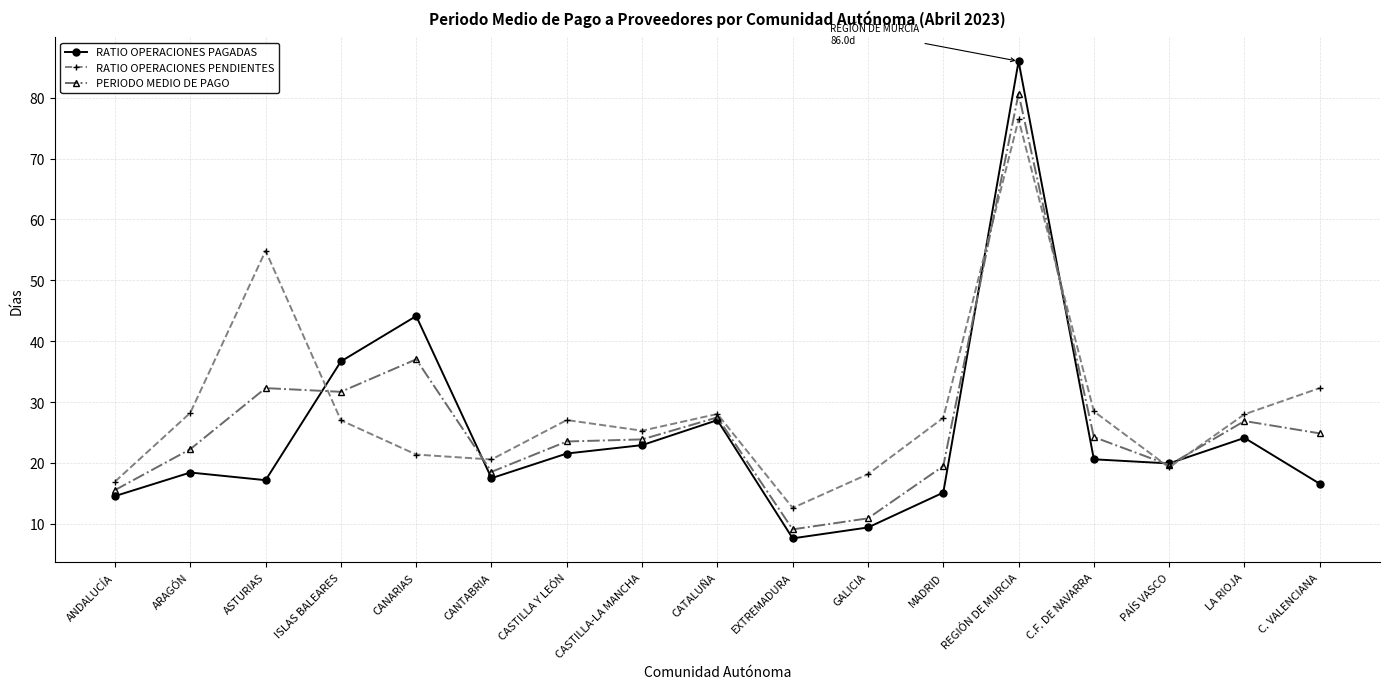

True or false: RATIO OPERACIONES PENDIENTES has more than 1 interior local peaks.

True